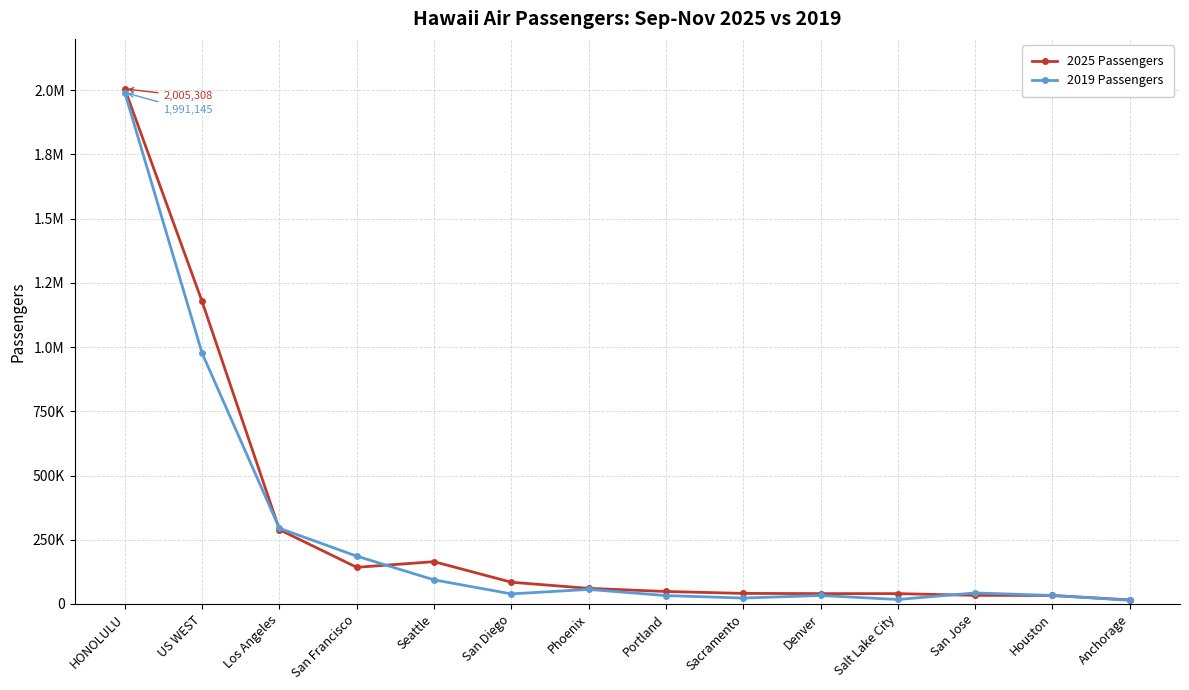

What is the value of the 2025 Passengers point at the 2nd from the left?

1177691